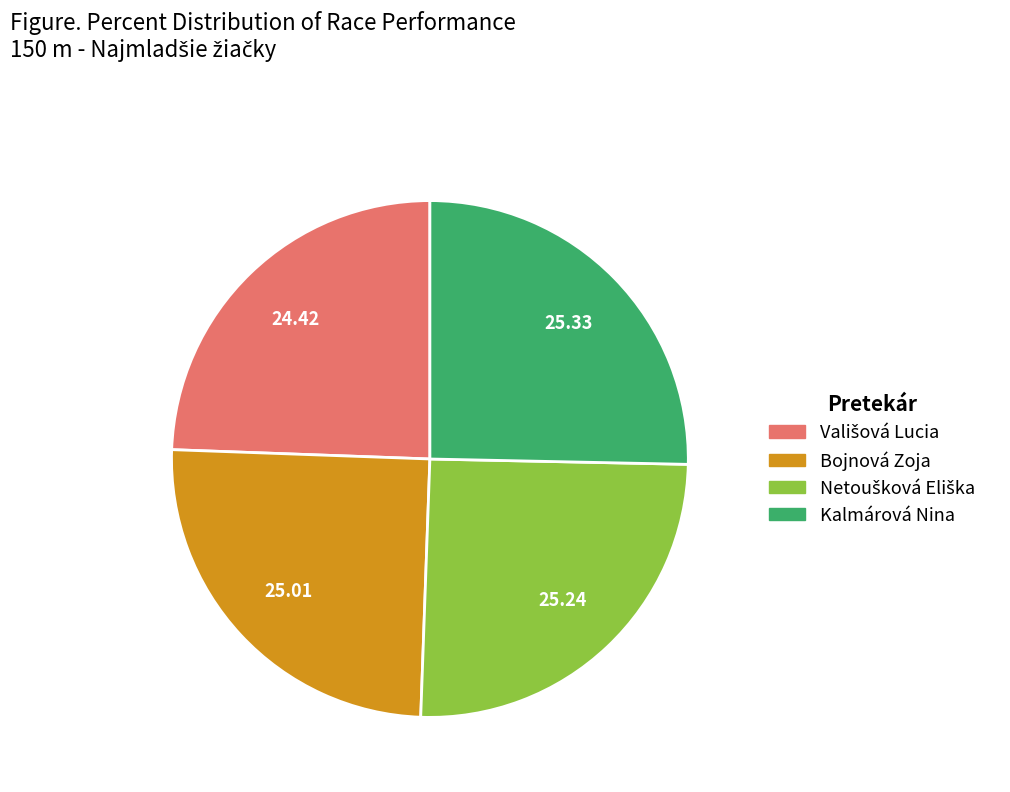

Does any single category account for the majority?

No